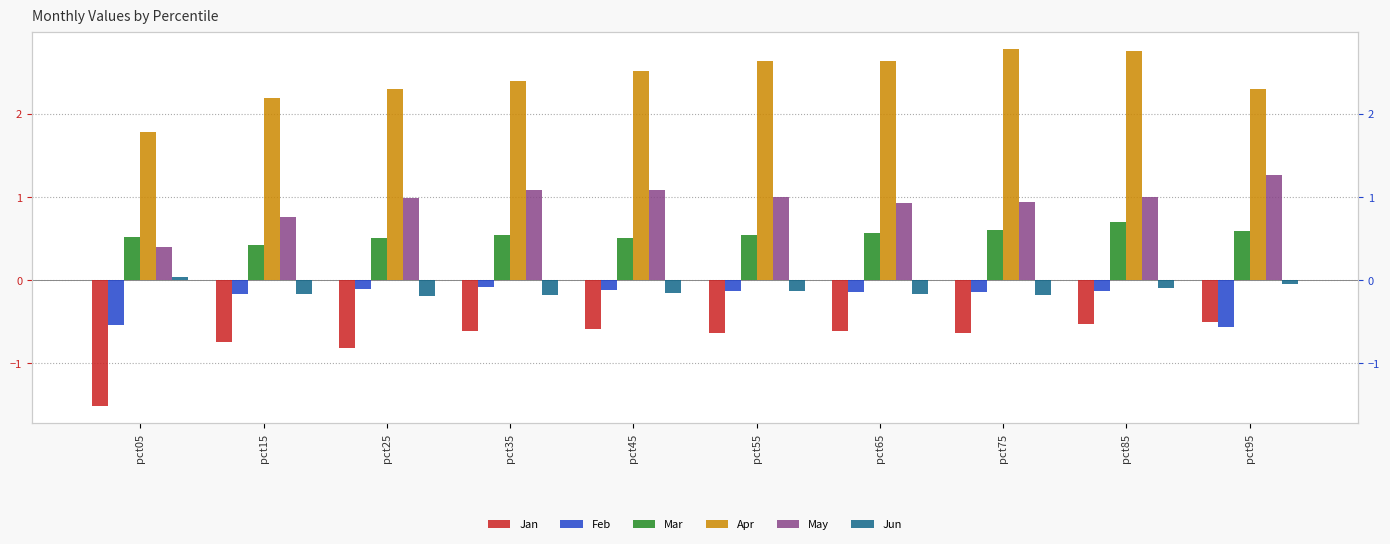

What are all the series names shown in the legend?

Jan, Feb, Mar, Apr, May, Jun